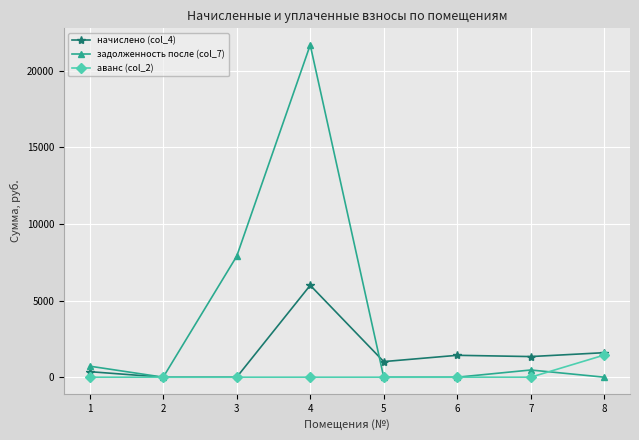

Which series ends up on top after the final intersection of задолженность после (col_7) and аванс (col_2)?

аванс (col_2)